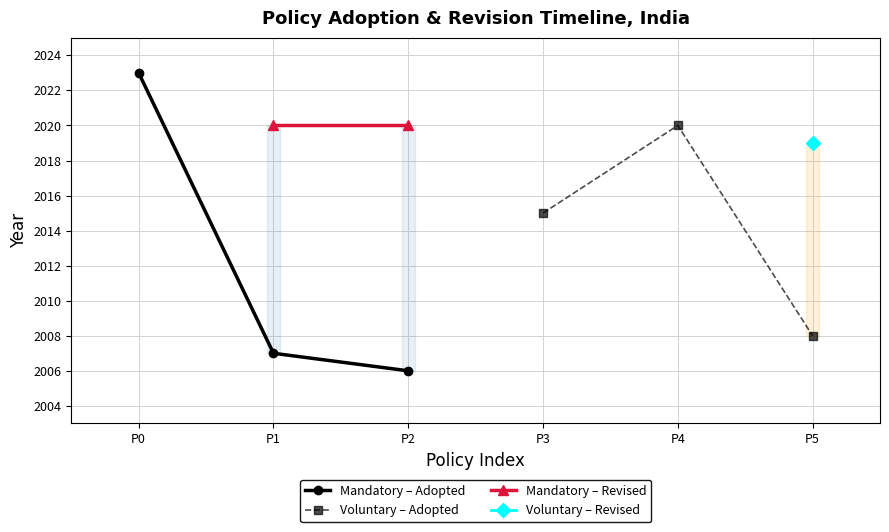

The Mandatory – Adopted series shows 3598.5 at P0. True or false?

False